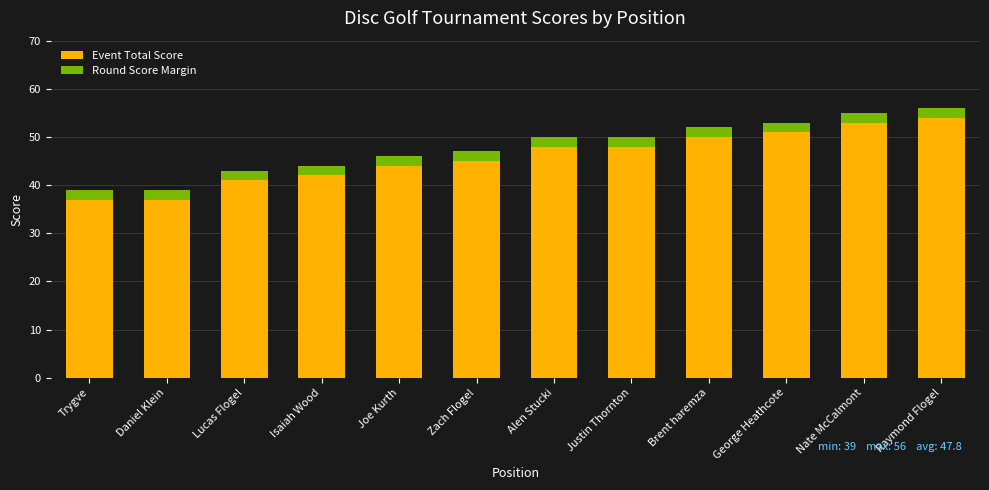

What is the difference between the Event Total Score values at Daniel Klein and Zach Flogel?

8